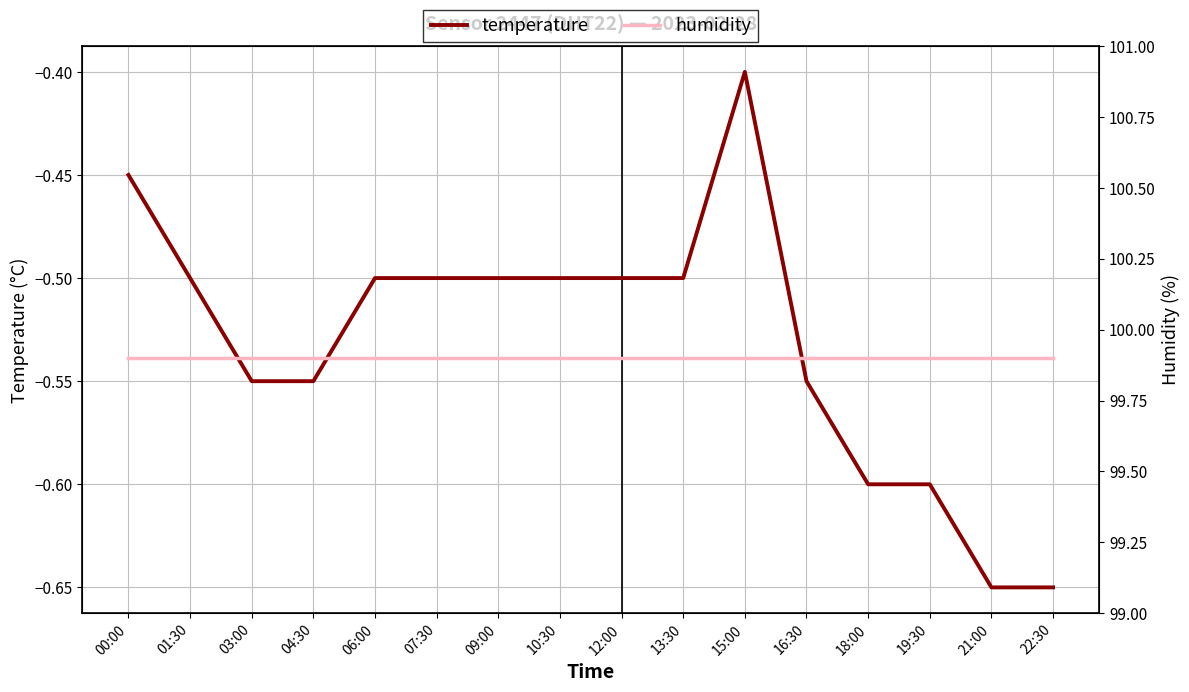

True or false: humidity and temperature cross at least once.

False